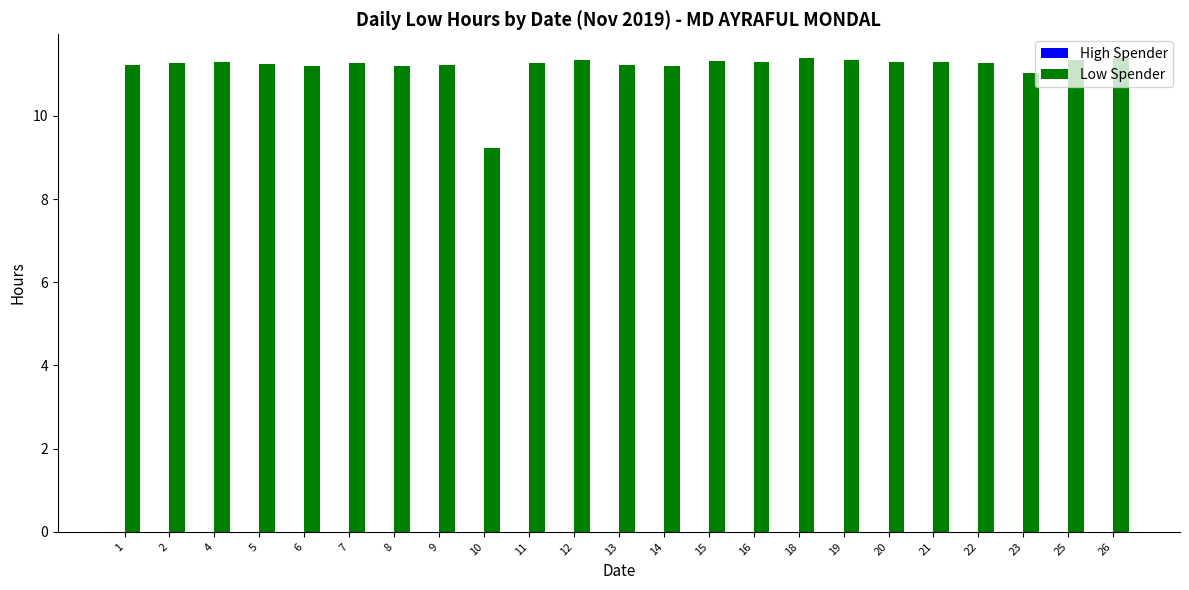

What is the value of the 8th bar from the left?

11.2